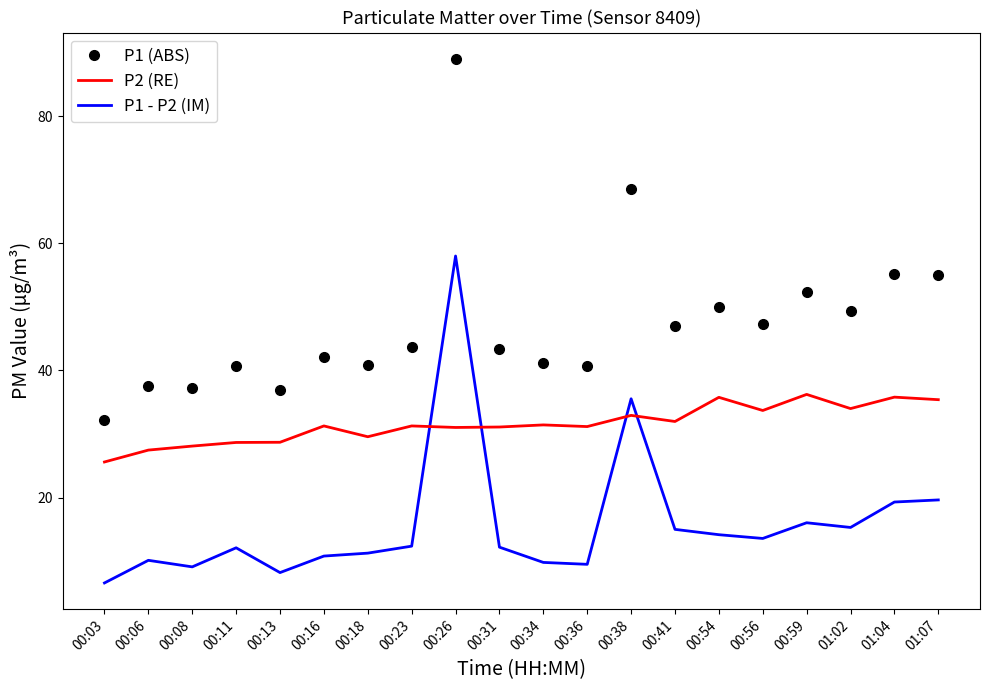

What is the approximate value of P1 - P2 (IM) at 00:59?

16.0